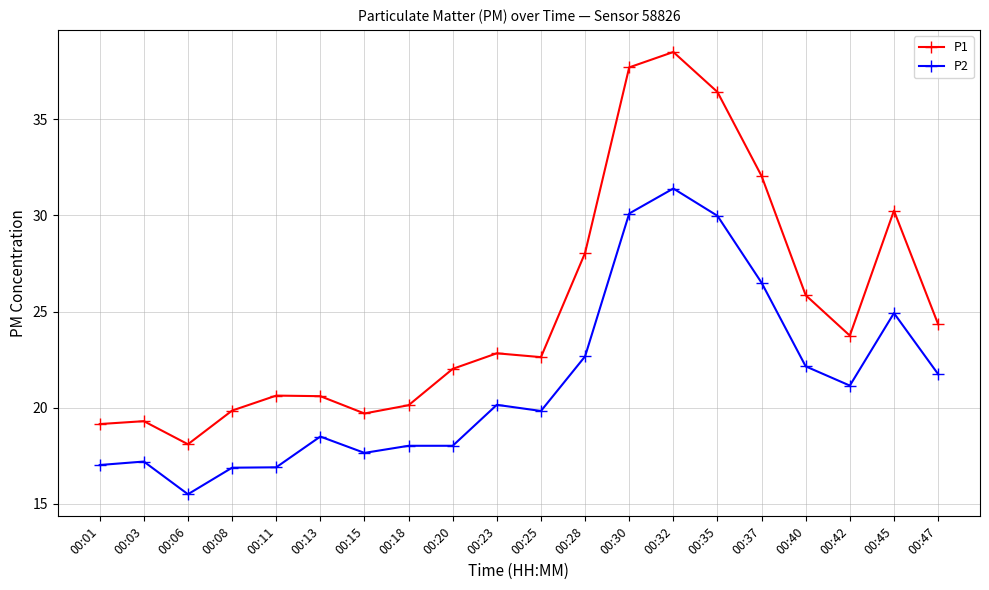

What is the sum of all P1 values?

501.9